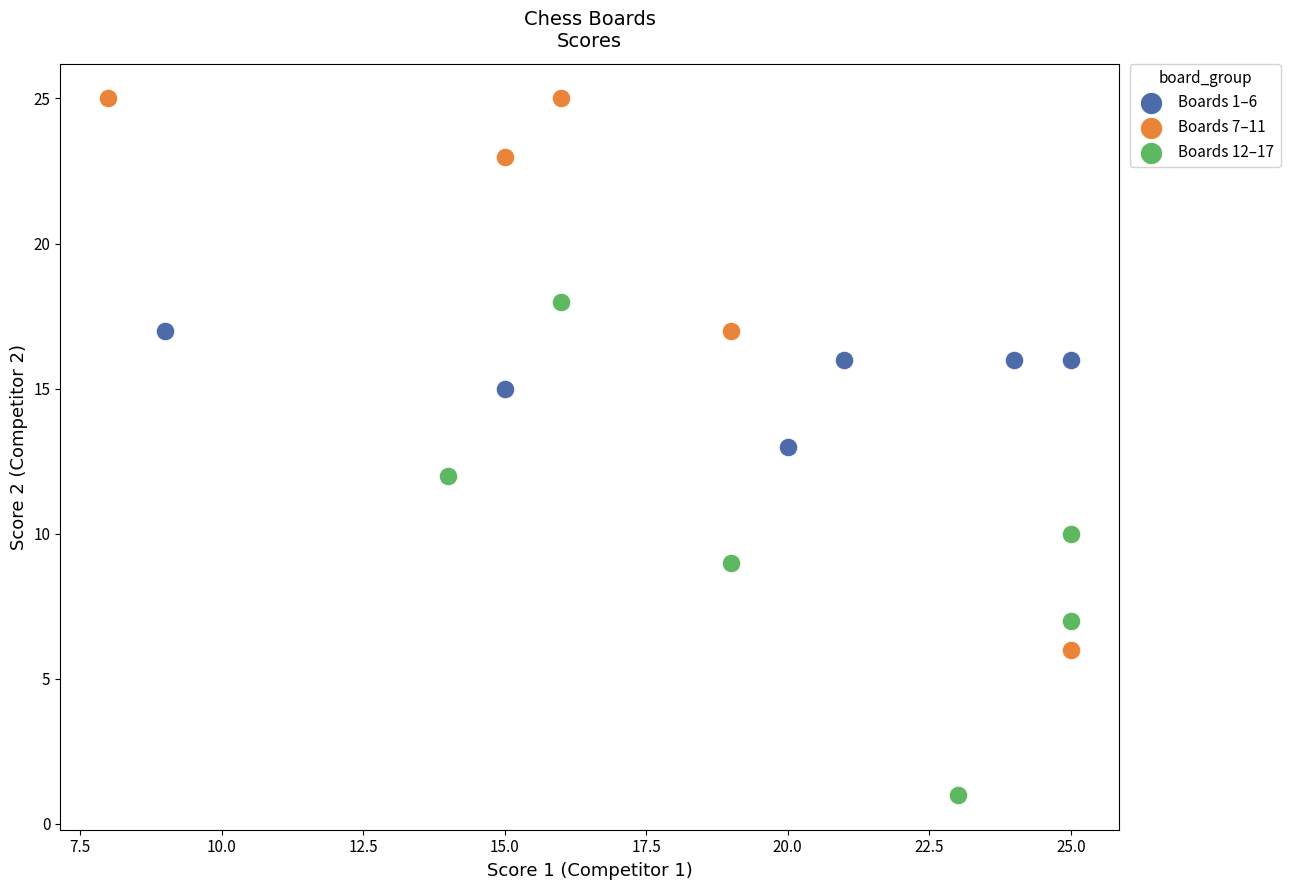

Which series contains the lowest Y value?

Boards 12–17